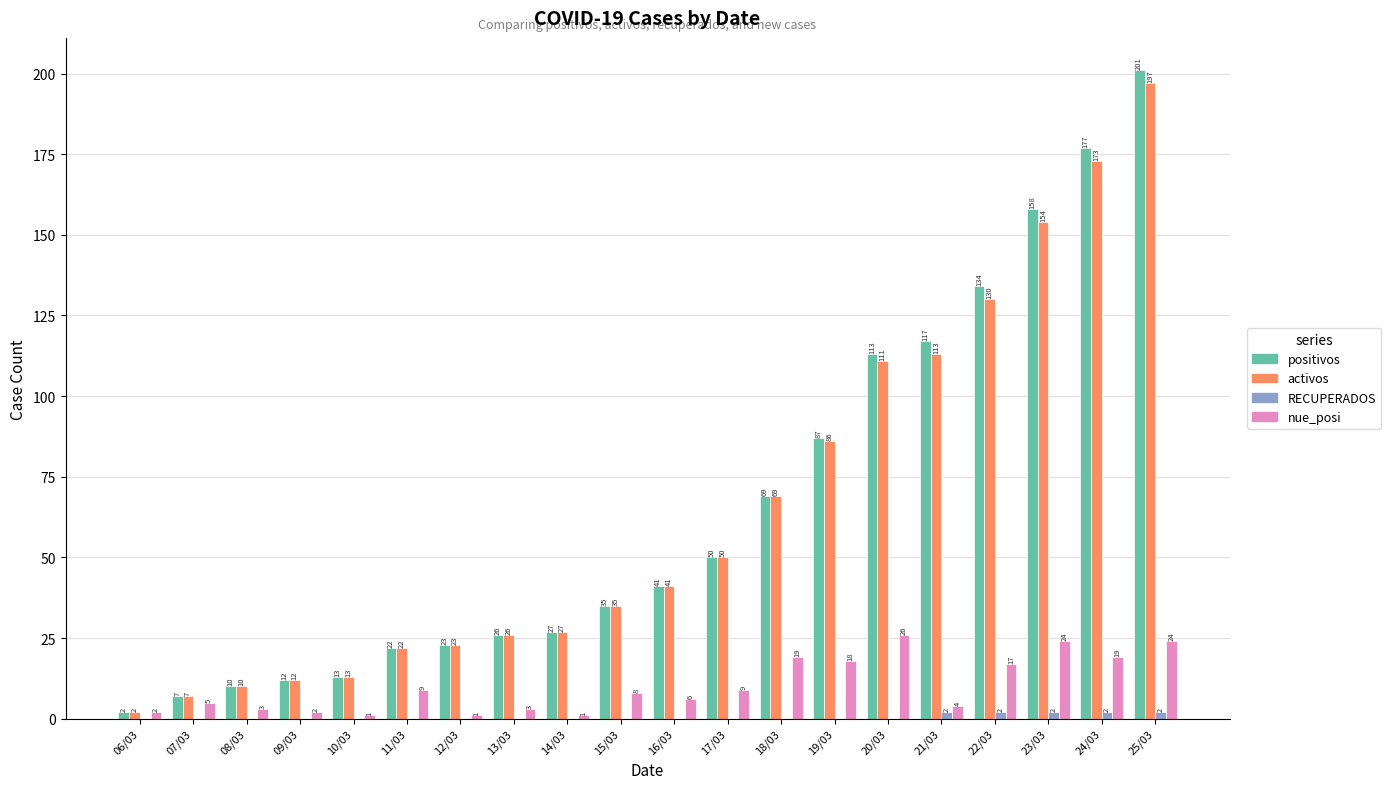

At which label is activos closest to 99?

20/03